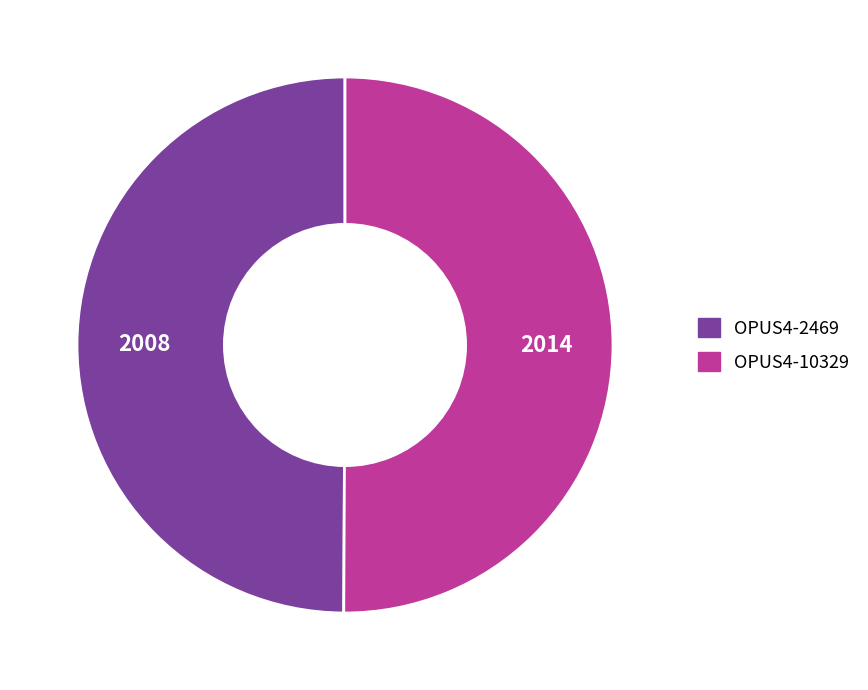

What is the ratio of the value at OPUS4-10329 to the value at OPUS4-2469?

1.0